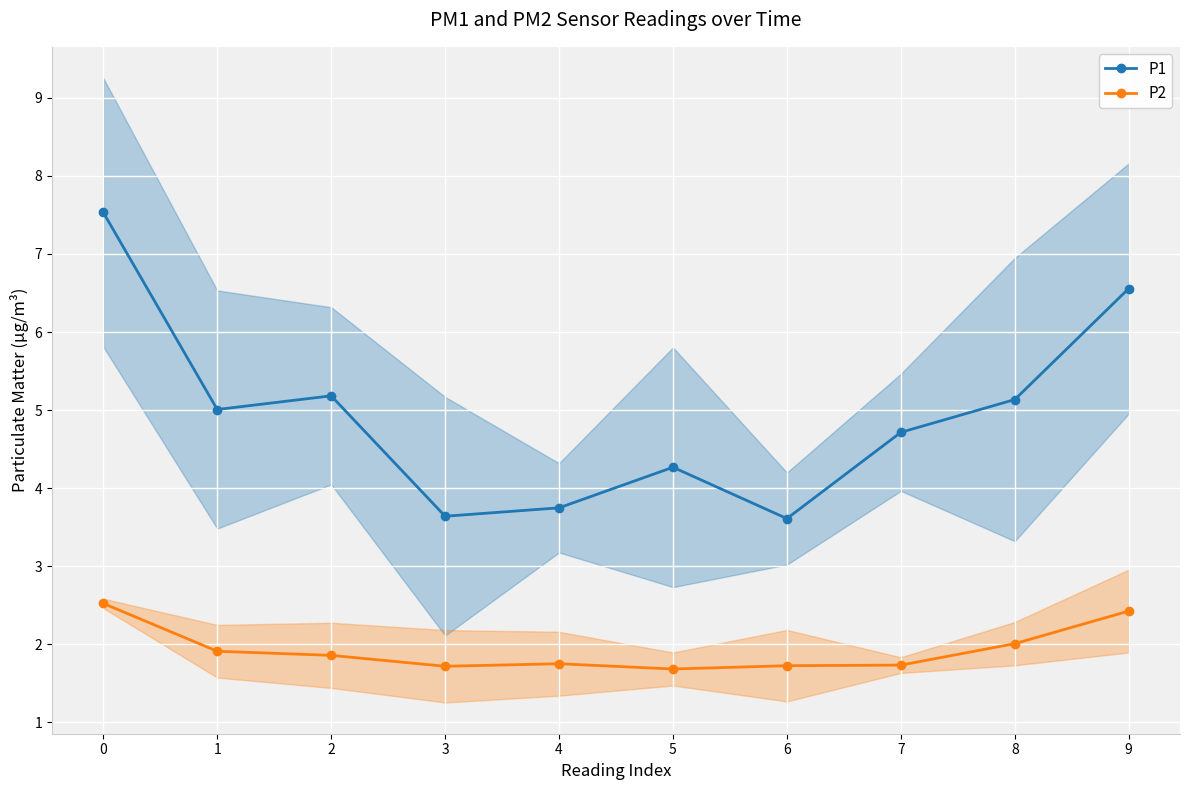

Reading left to right, extract all data points from this chart.

P1: 0=7.5	1=5.0	2=5.2	3=3.6	4=3.7	5=4.3	6=3.6	7=4.7	8=5.1	9=6.6
P2: 0=2.5	1=1.9	2=1.9	3=1.7	4=1.8	5=1.7	6=1.7	7=1.7	8=2.0	9=2.4